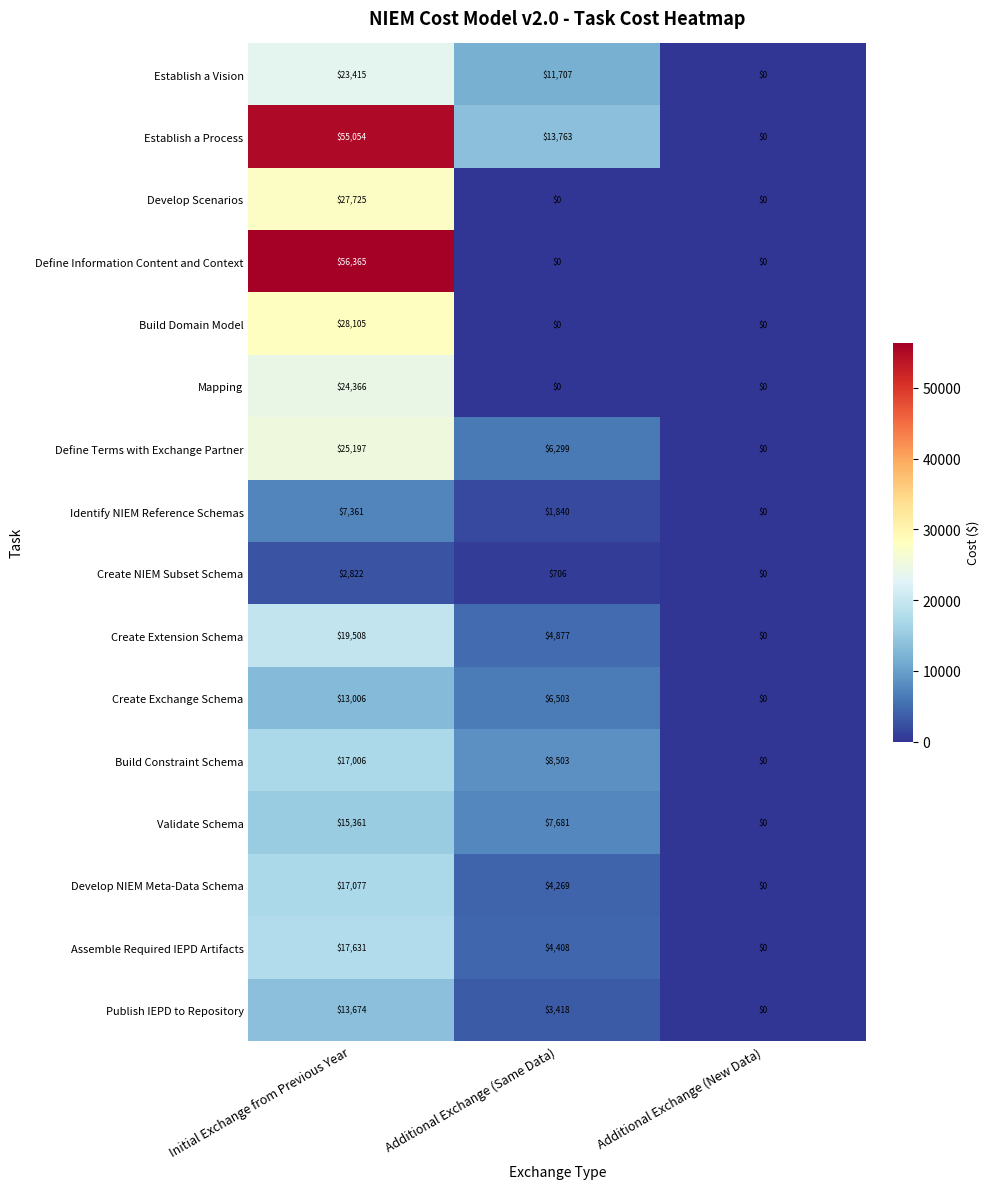

Where is Create Extension Schema nearest to the value 9754?

Additional Exchange (Same Data)